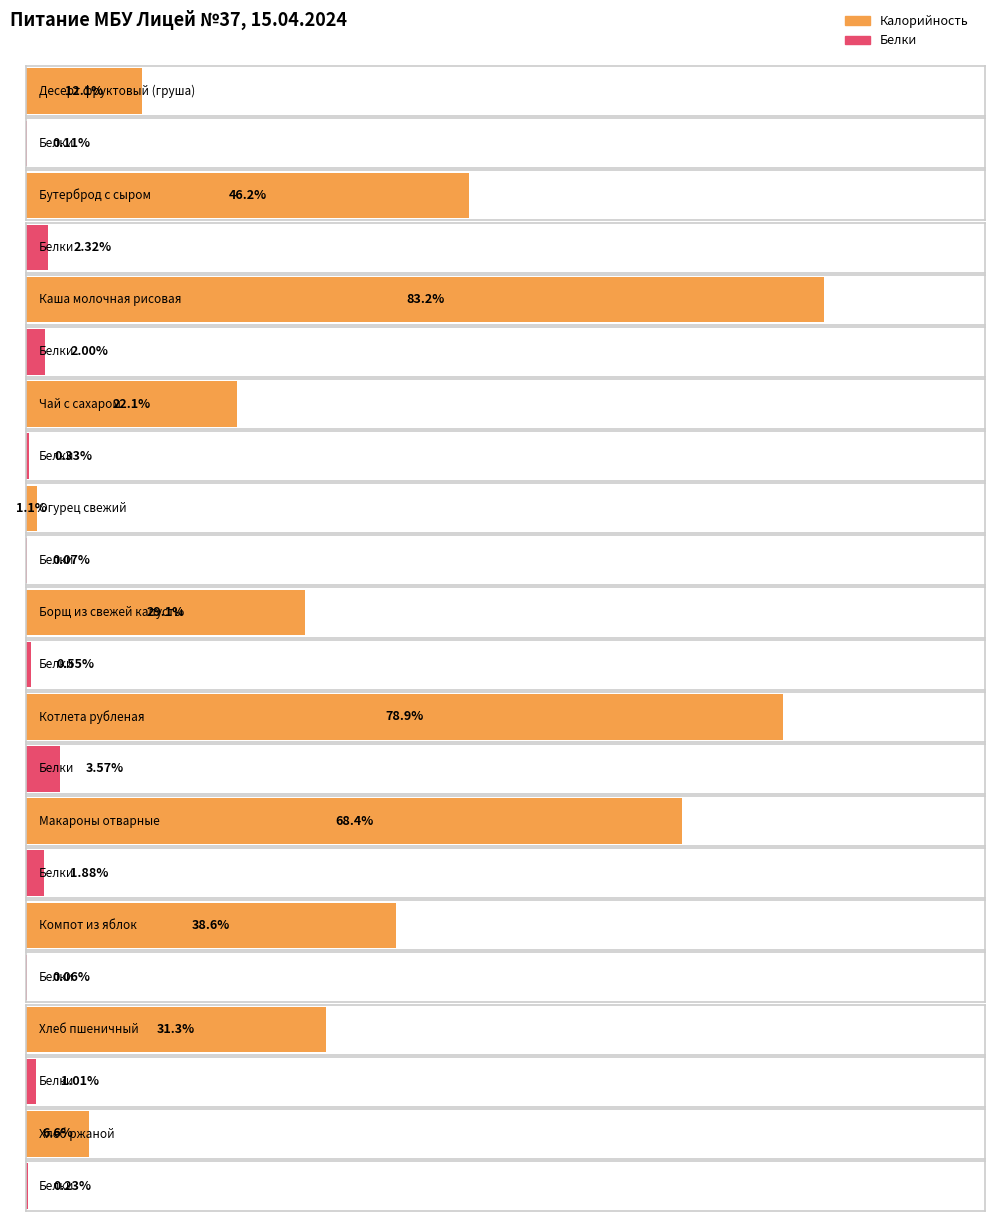

Reading right to left, transcribe all the data shown in this chart.

Калорийность: Хлеб ржаной=19.8	Хлеб пшеничный=93.8	Компот из яблок=115.8	Макароны отварные=205.3	Котлета рубленая=236.7	Борщ из свежей капусты=87.3	Огурец свежий=3.4	Чай с сахаром=66.2	Каша молочная рисовая=249.8	Бутерброд с сыром=138.6	Десерт фруктовый (груша)=36.4
Белки: Хлеб ржаной=0.7	Хлеб пшеничный=3.0	Компот из яблок=0.2	Макароны отварные=5.7	Котлета рубленая=10.7	Борщ из свежей капусты=1.7	Огурец свежий=0.2	Чай с сахаром=1.0	Каша молочная рисовая=6.0	Бутерброд с сыром=7.0	Десерт фруктовый (груша)=0.3